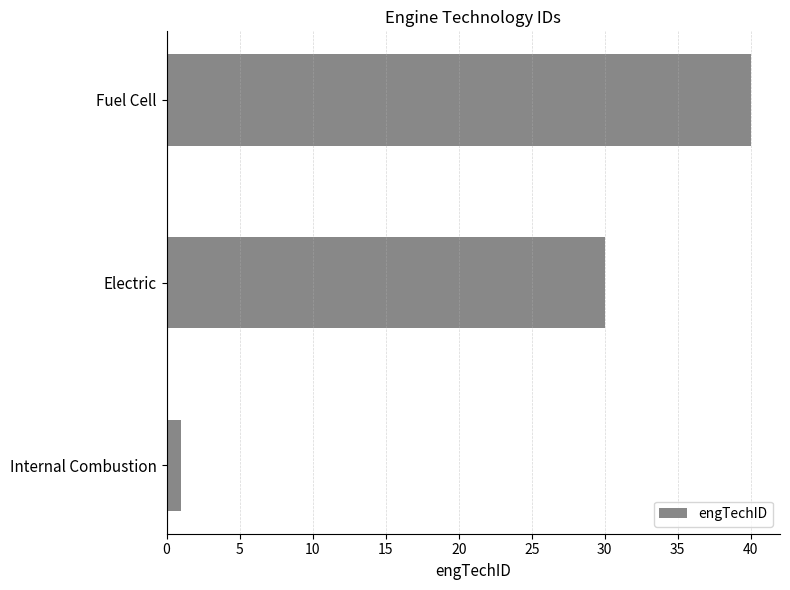

What is the maximum value shown in the chart?

40